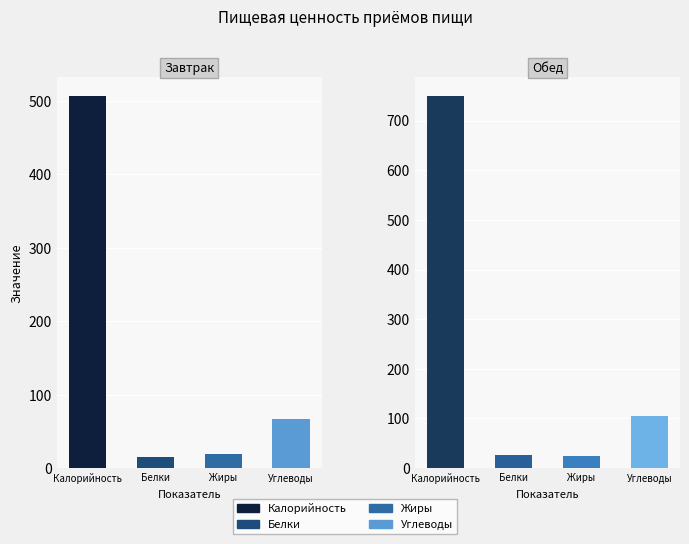

Is the value of Белки at Обед greater than the value of Калорийность at Обед?

No